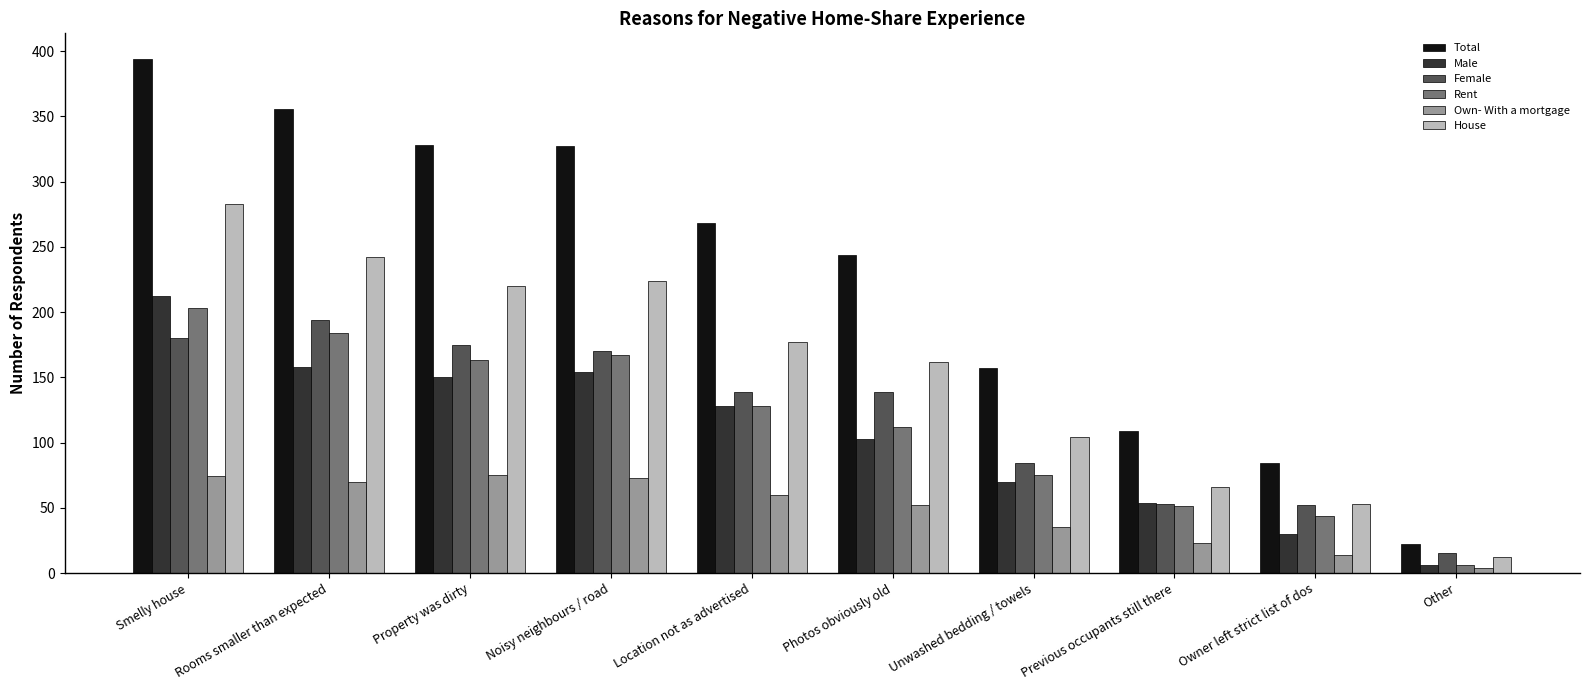

The Total series shows 327 at Noisy neighbours / road. True or false?

True